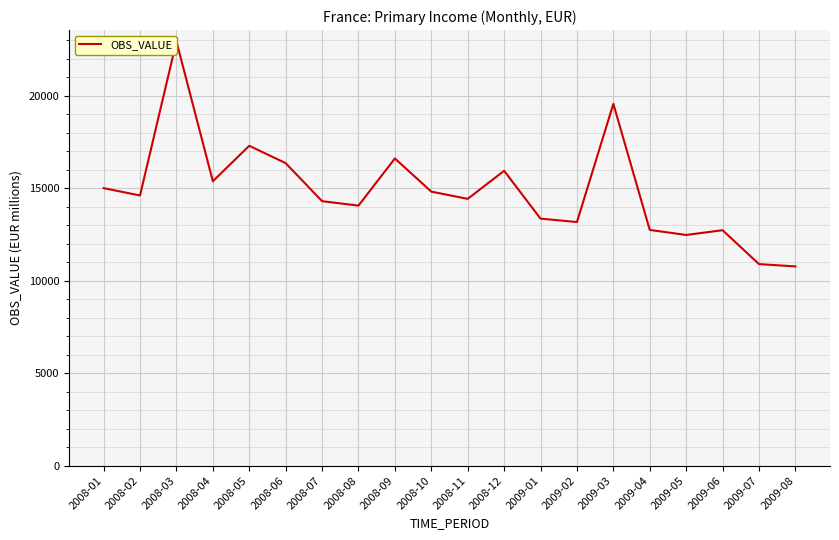

What is the ratio of the value at 2008-01 to the value at 2009-01?

1.1